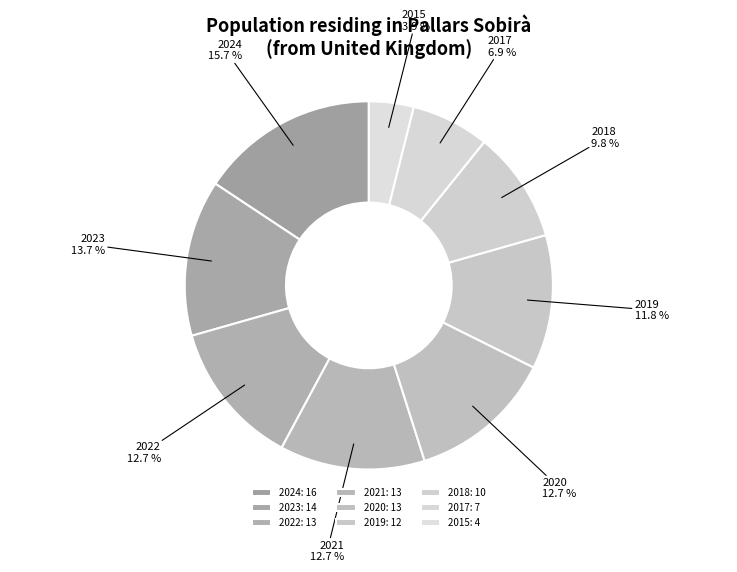

True or false: 2022 accounts for 3% of the total.

False